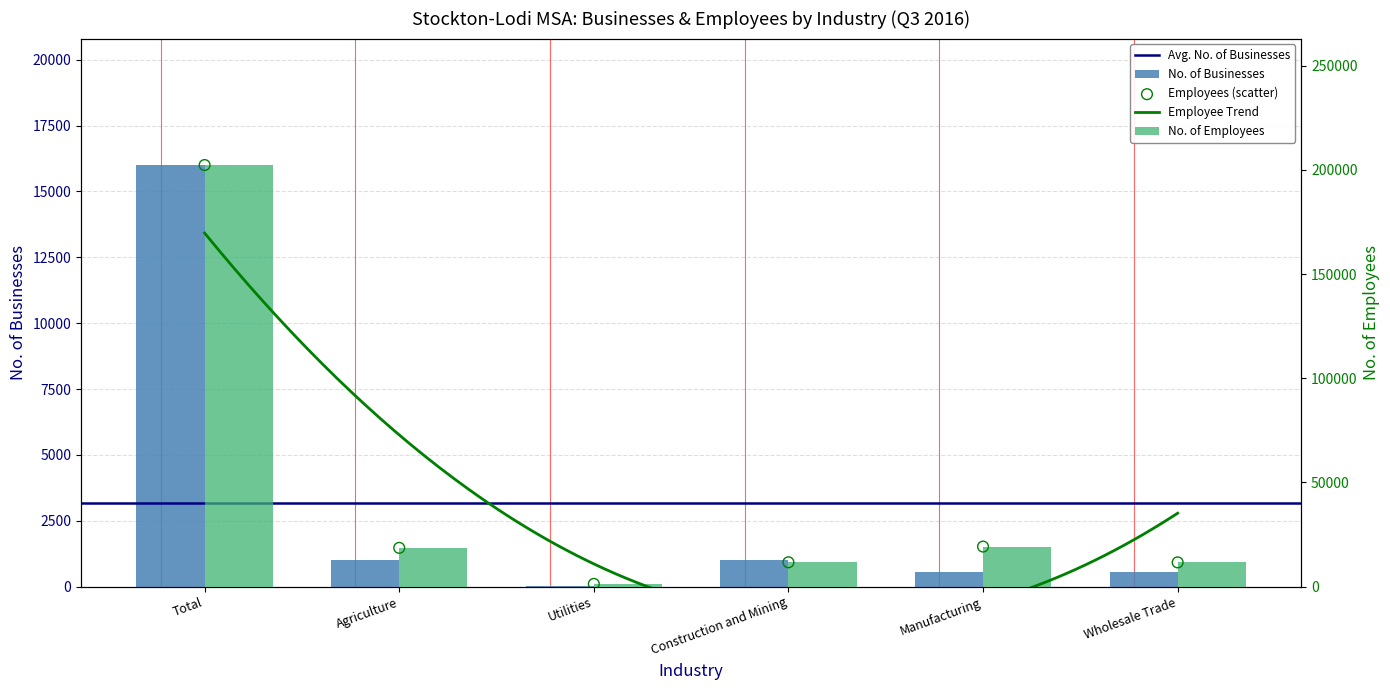

Which series has the widest spread of Y values?

No. of Employees